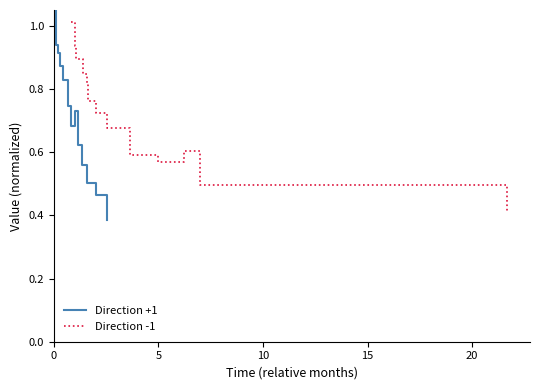

What is the value of the Direction -1 point at the 5th from the left?

0.8